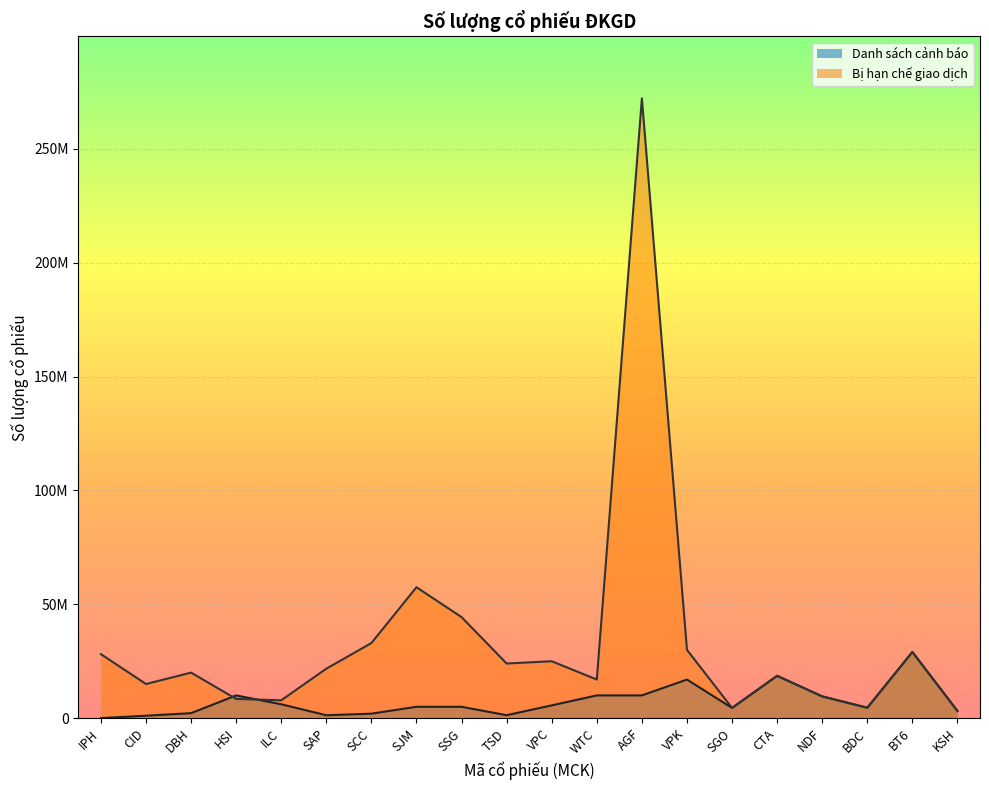

At which label does Bị hạn chế giao dịch reach its minimum?

KSH